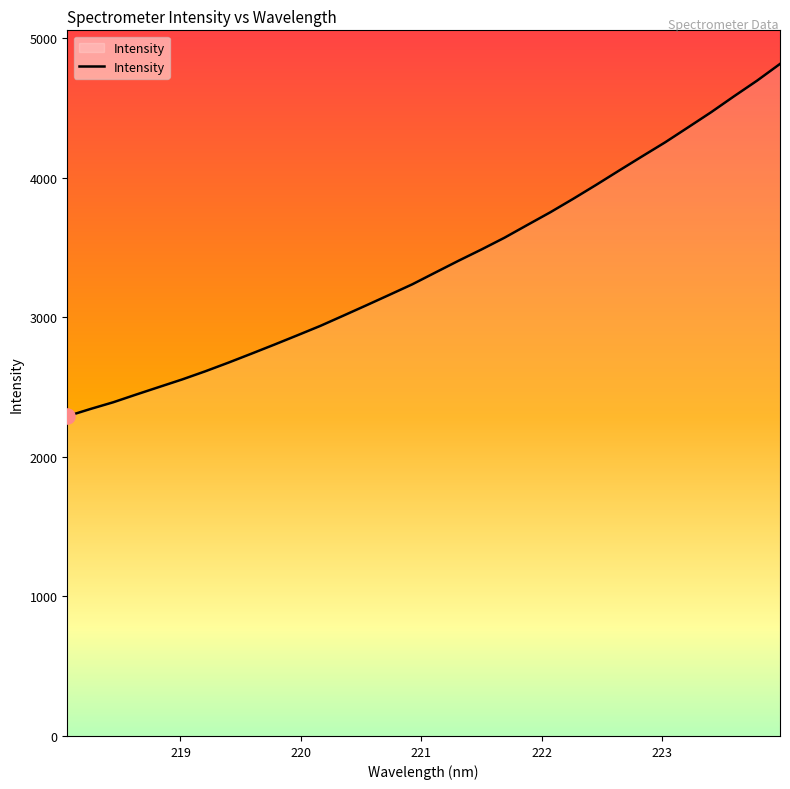

What is the maximum value shown in the chart?

4815.6